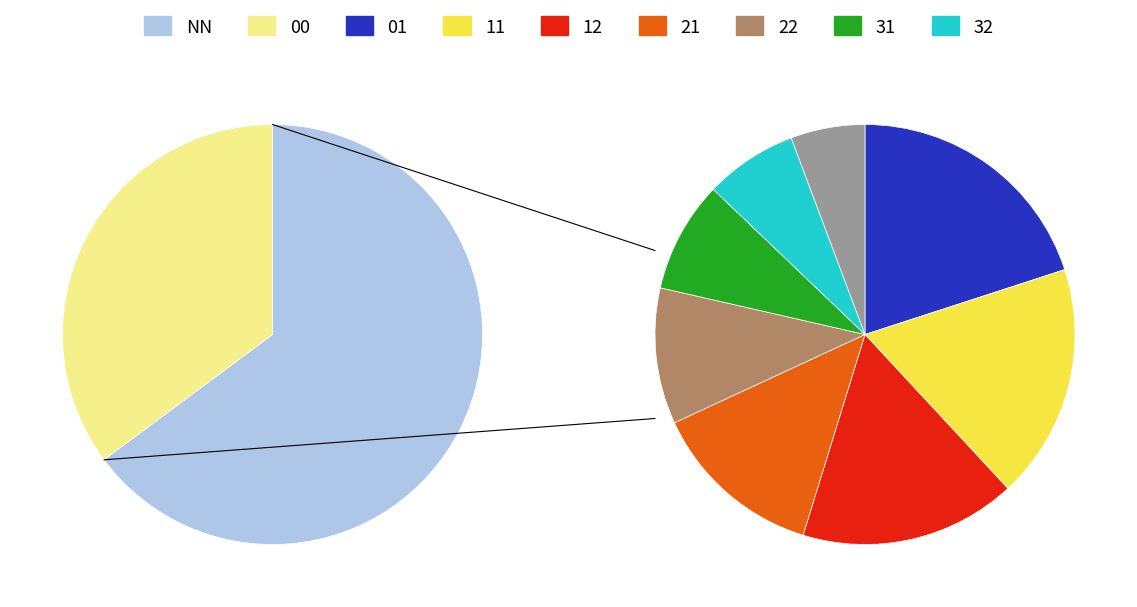

Which category has the smallest portion of the pie?

32